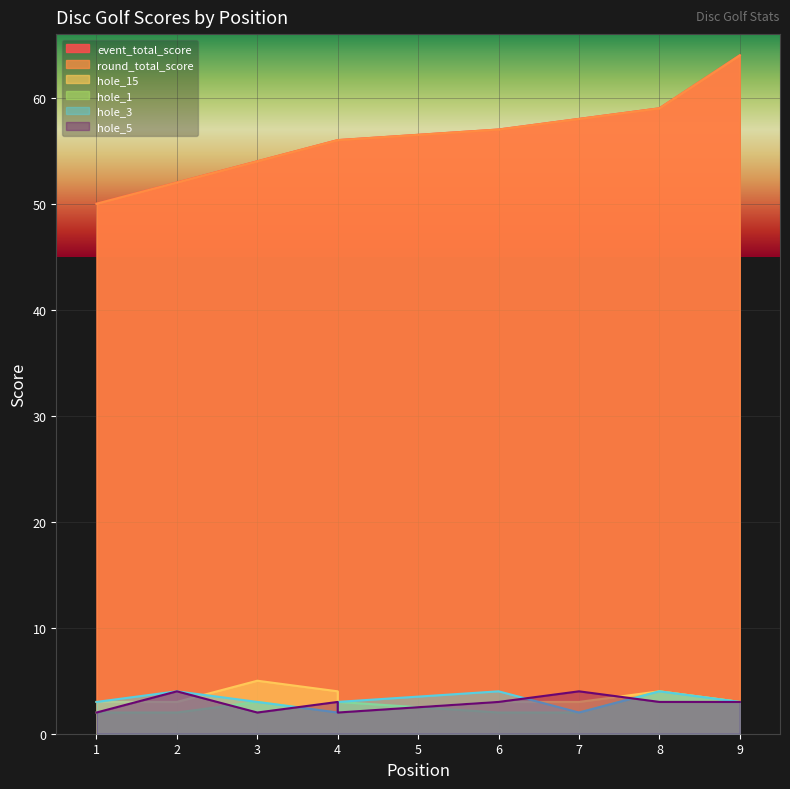

Which series has the widest spread of values?

event_total_score